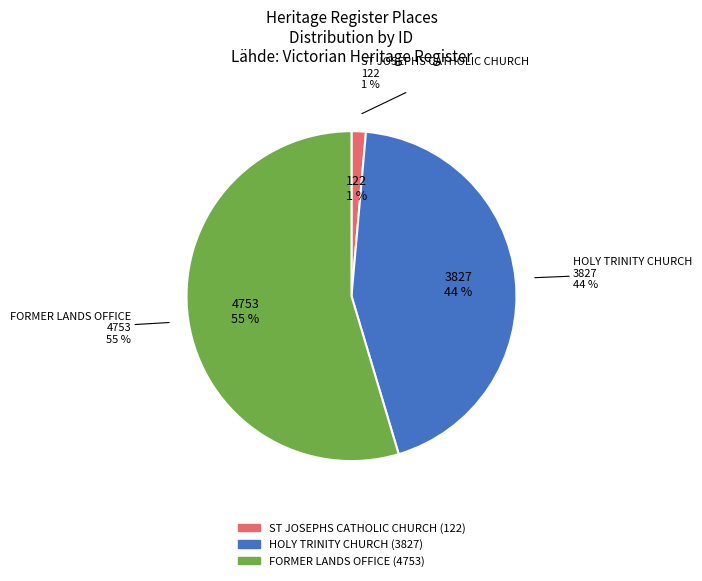

What percentage is the HOLY TRINITY CHURCH slice, to the nearest percent?

44%